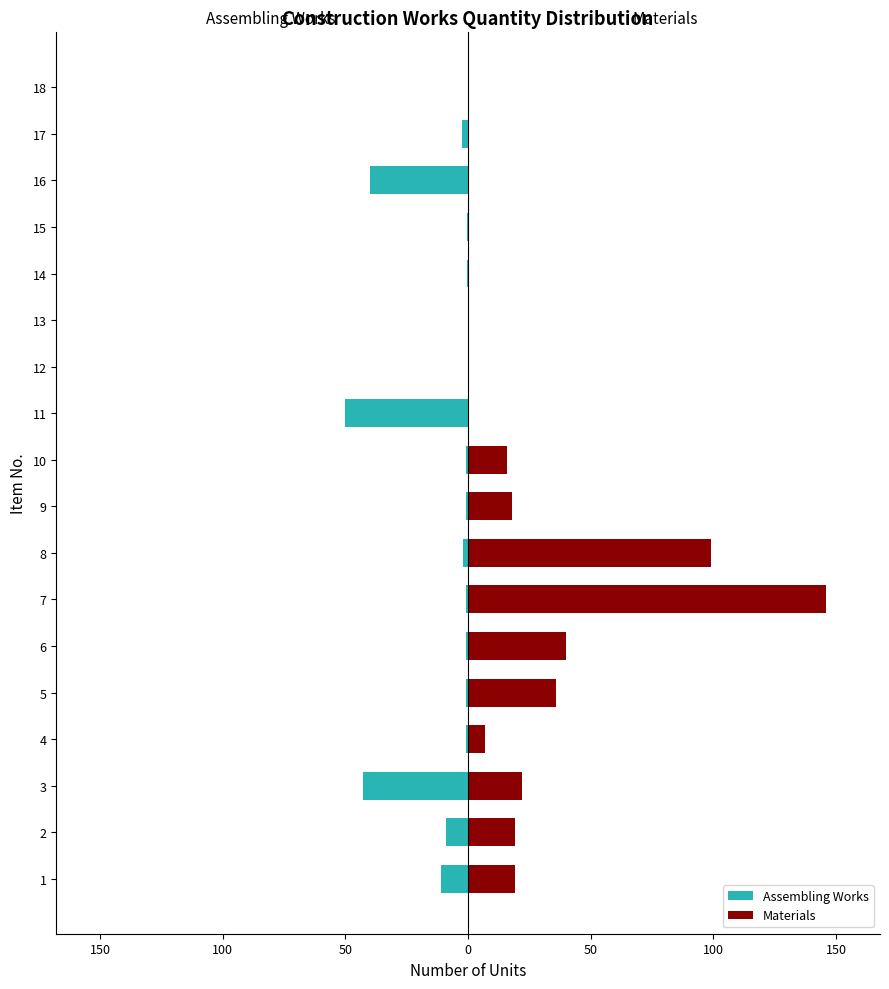

What are all the series names shown in the legend?

Assembling Works, Materials